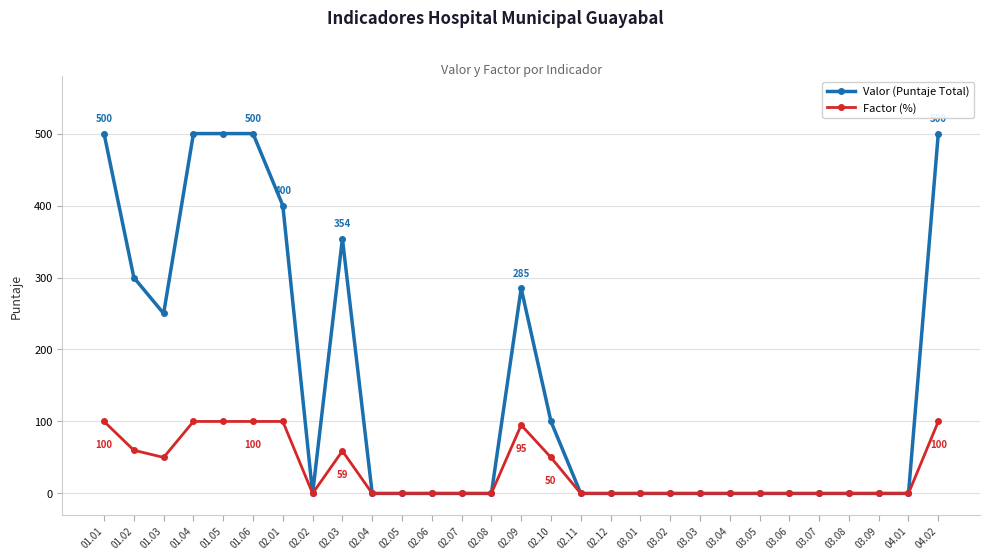

Which series has the widest spread of values?

Valor (Puntaje Total)